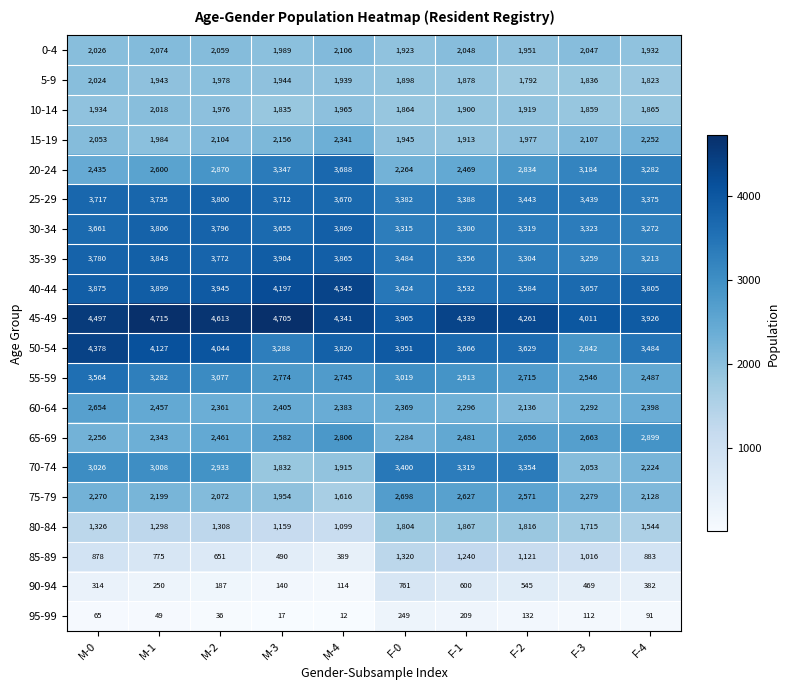

Rank the series at F-2 from lowest to highest value.

95-99, 90-94, 85-89, 5-9, 80-84, 10-14, 0-4, 15-19, 60-64, 75-79, 65-69, 55-59, 20-24, 35-39, 30-34, 70-74, 25-29, 40-44, 50-54, 45-49